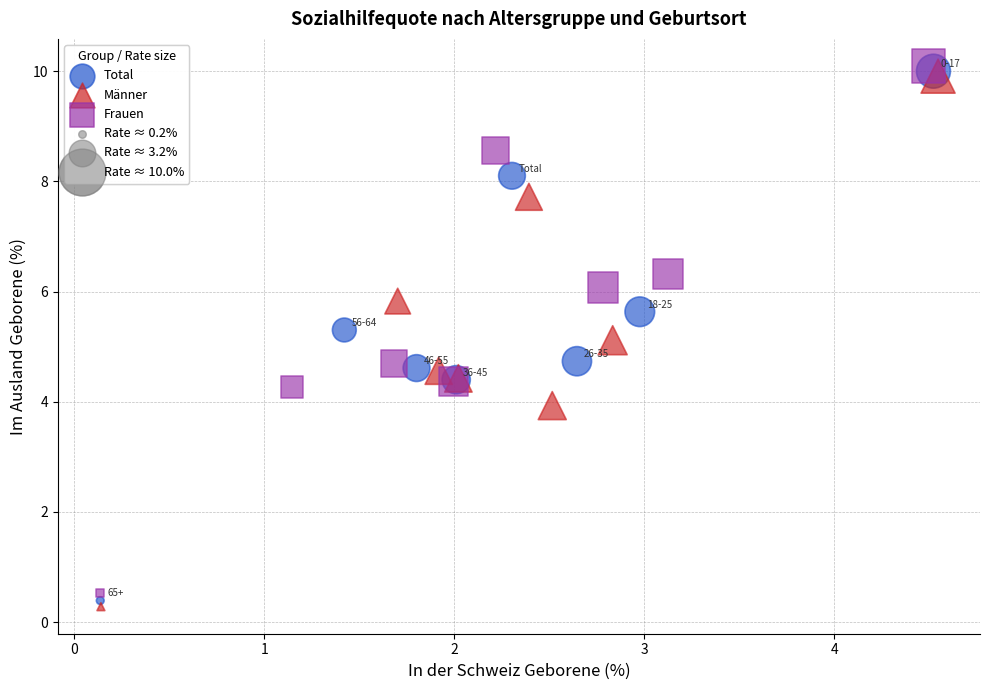

Which series has the largest Y range (max minus min)?

Männer